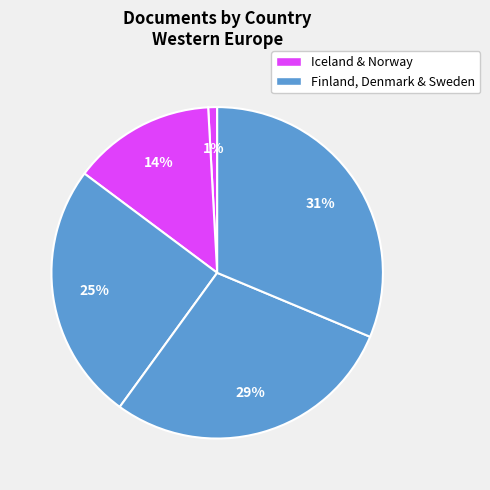

How many segments does this pie chart have?

5